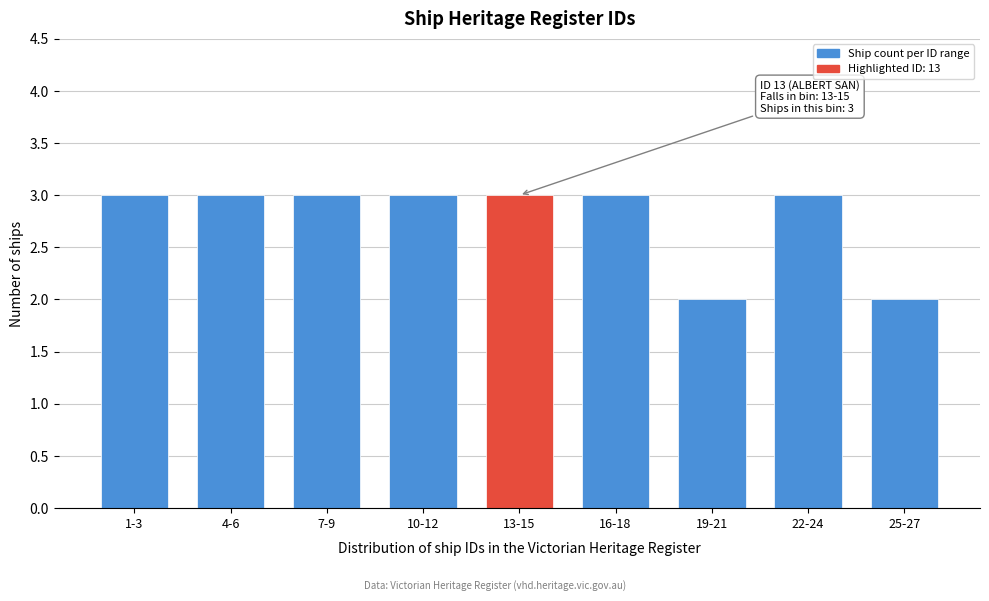

Reading left to right, extract all data points from this chart.

1-3=3	4-6=3	7-9=3	10-12=3	13-15=3	16-18=3	19-21=2	22-24=3	25-27=2